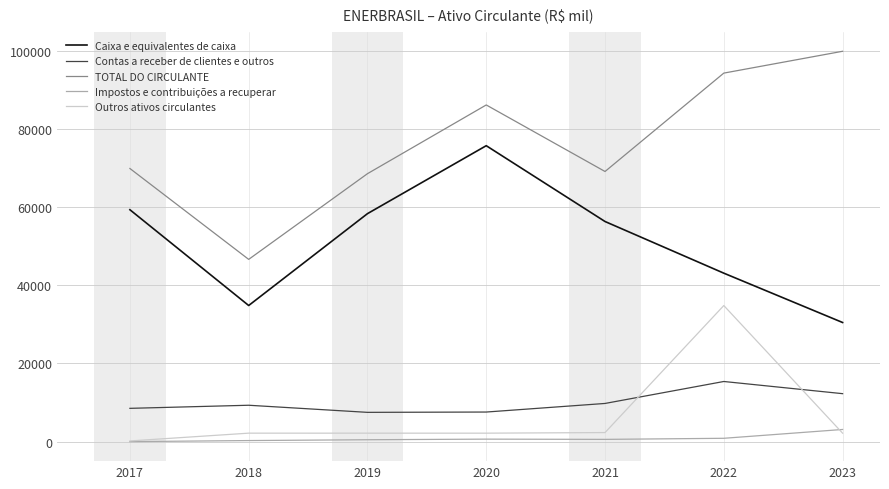

The Caixa e equivalentes de caixa series shows 15123 at 2019. True or false?

False